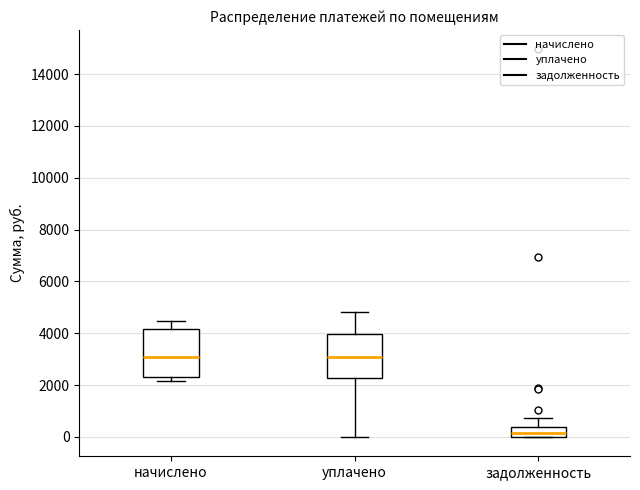

Reading left to right, read every box against the y-axis: the position of its median line, the range the box covers, and the ends of its whiskers. The values are not printed on the chart, so give them approximately, as read against the axis.

начислено: median 3000, box 2200 to 4200, whiskers 2200 (just below the box's lower edge) to 4400
уплачено: median 3000, box 2200 to 4000, whiskers 0 to 4800
задолженность: median 200, box 0 to 400, whiskers 0 to 800